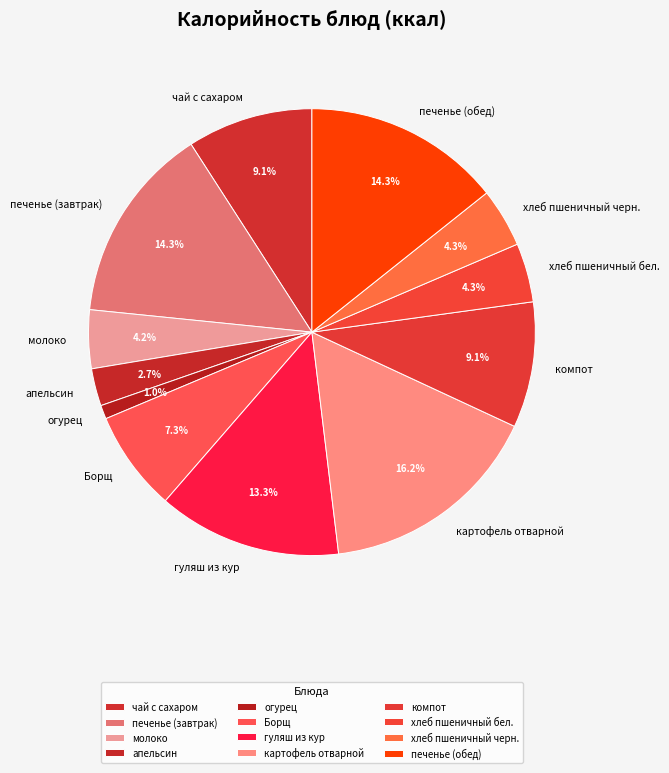

To the nearest percent, what portion does Борщ represent?

7%